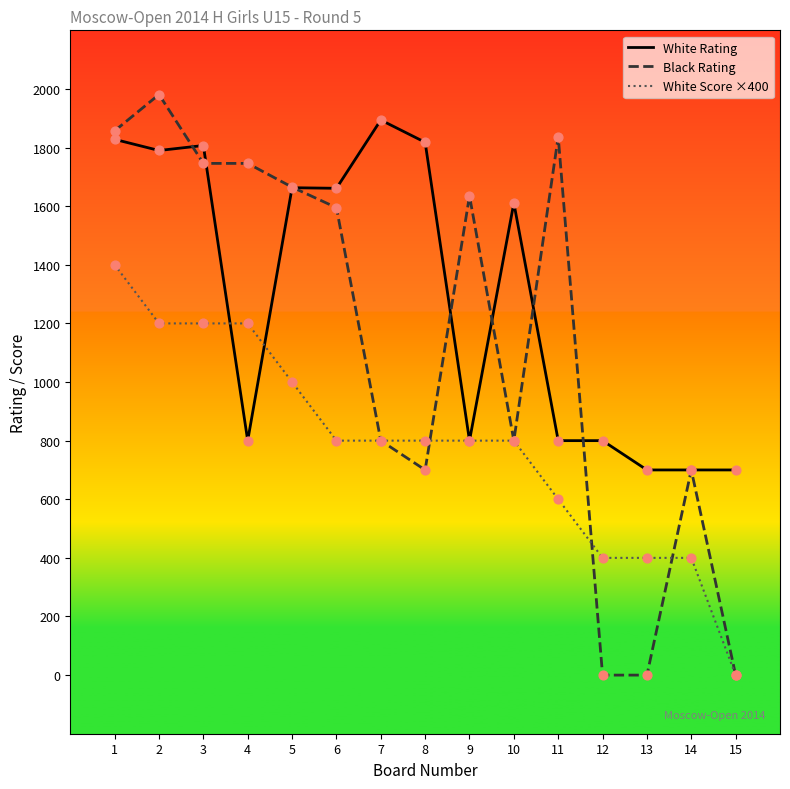

Between 2 and 12, which series saw the biggest shift?

Black Rating